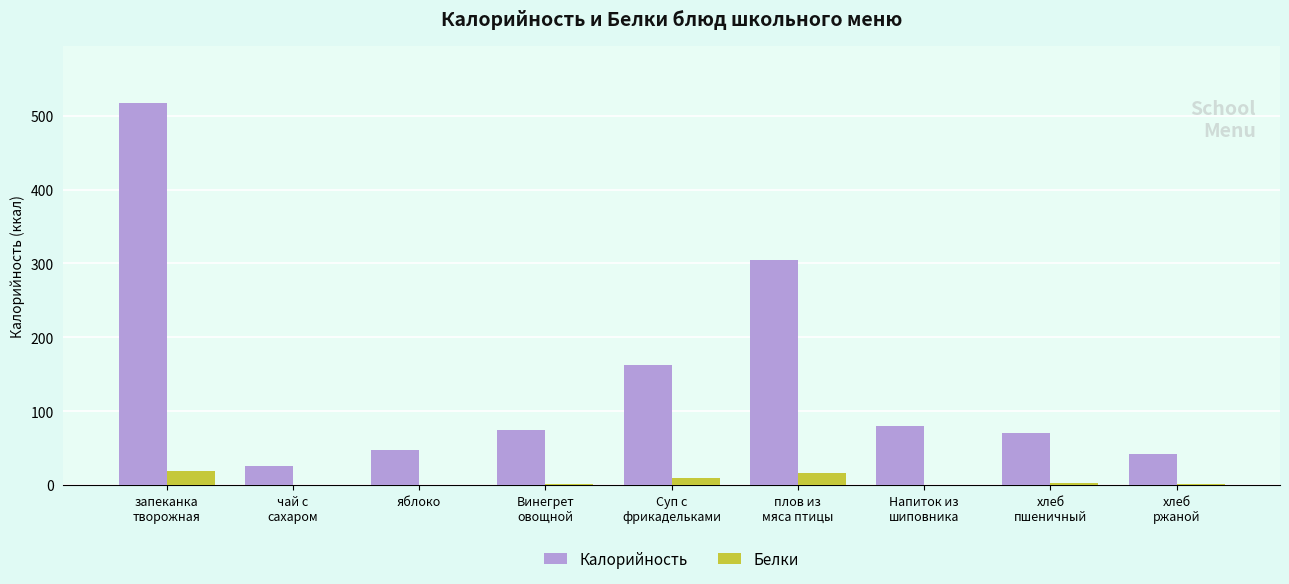

What is the sum of all Калорийность values?

1324.8